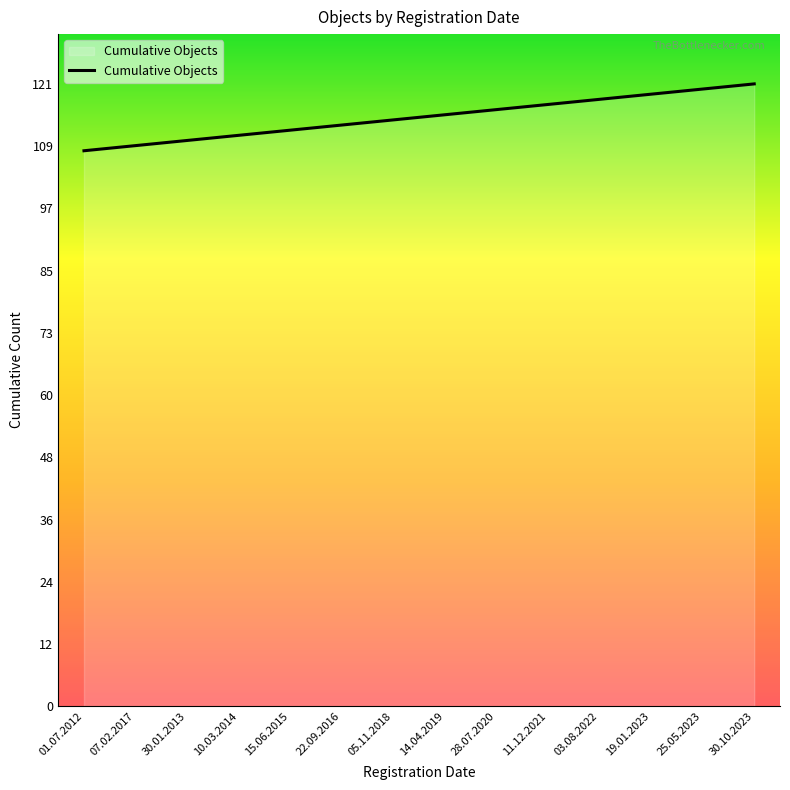

Approximately how many times larger is the value at 22.09.2016 compared to 19.01.2023?

0.9